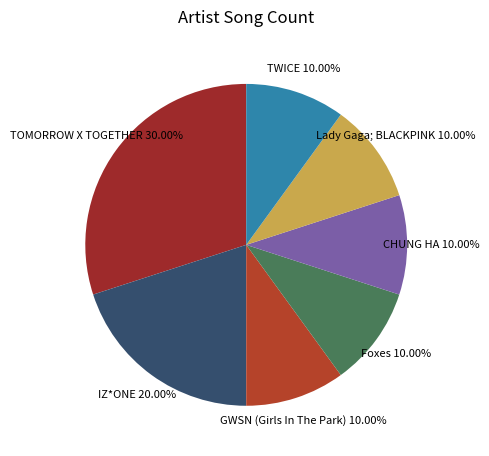

How many segments does this pie chart have?

7